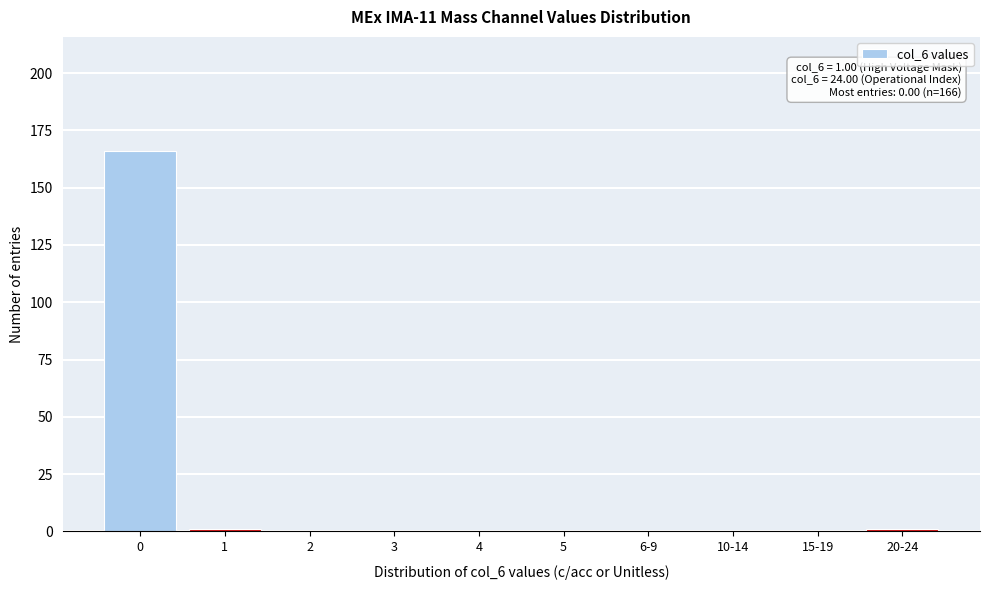

Reading left to right, list all the values displayed in this chart.

0=166	1=1	2=0	3=0	4=0	5=0	6-9=0	10-14=0	15-19=0	20-24=1